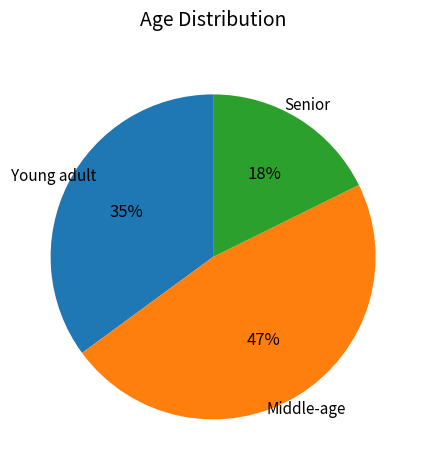

Does any single category account for the majority?

No